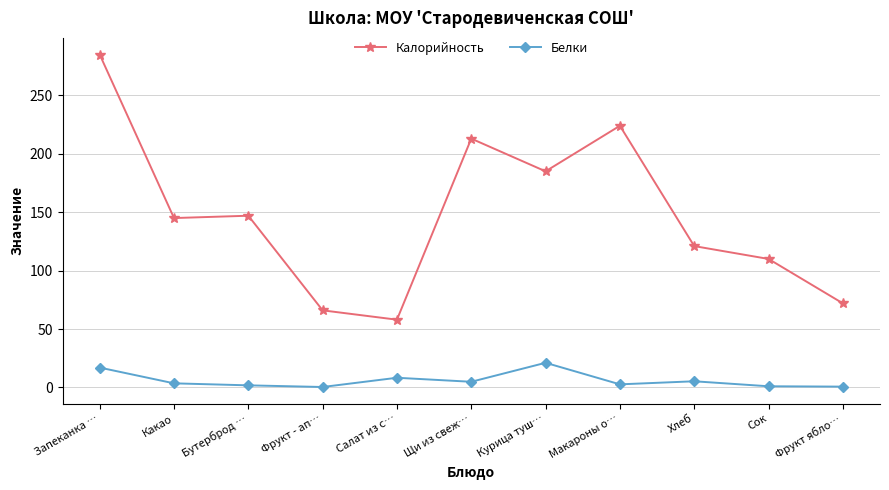

True or false: Калорийность has a value of 58.0 at Салат из с….

True